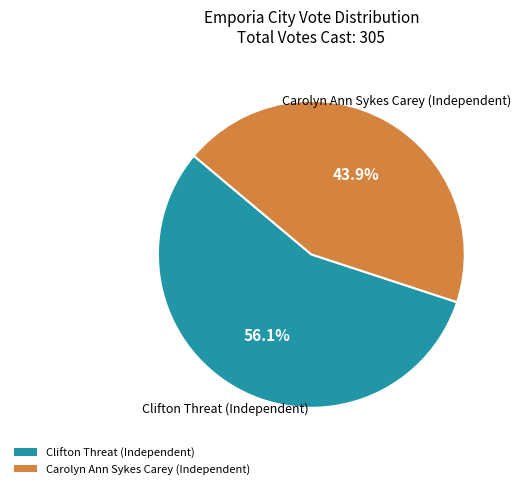

Count the number of slices in the pie.

2